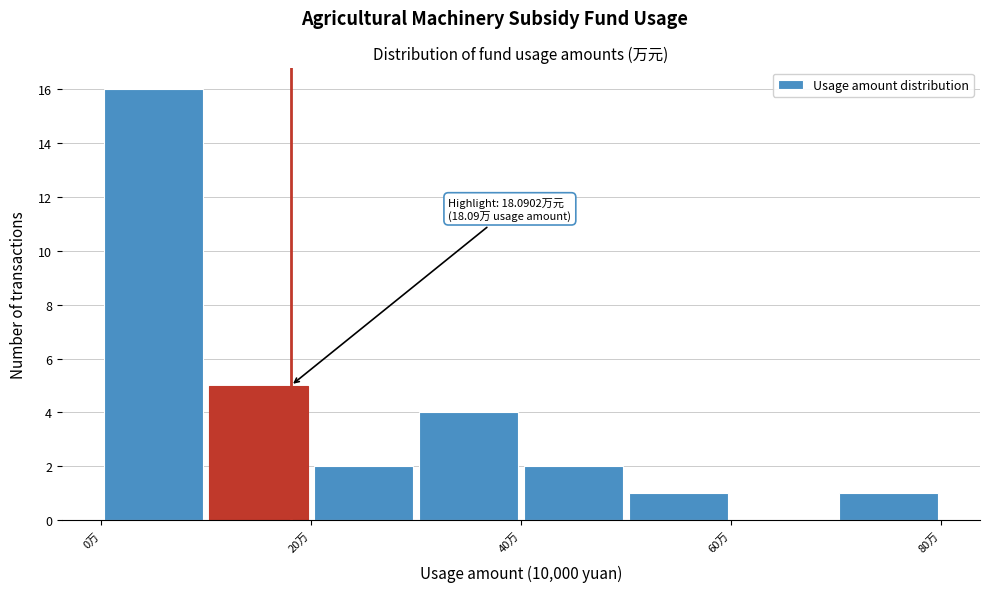

Over which range of the x-axis is the bar tallest?

0 to 10